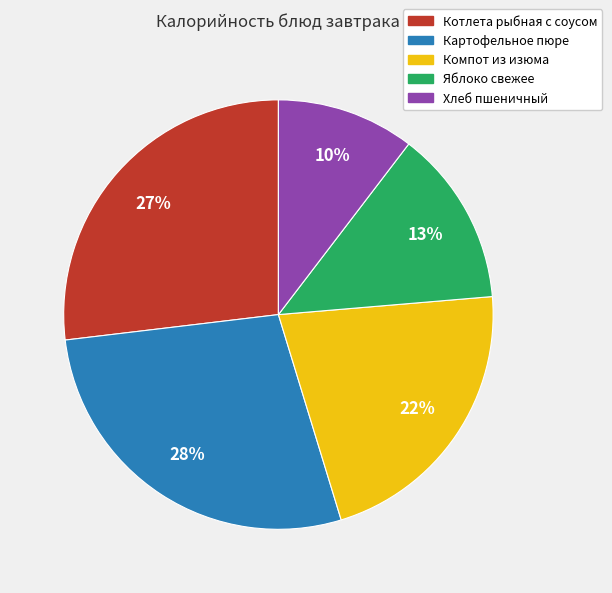

Is there any slice that represents more than half of the pie?

No